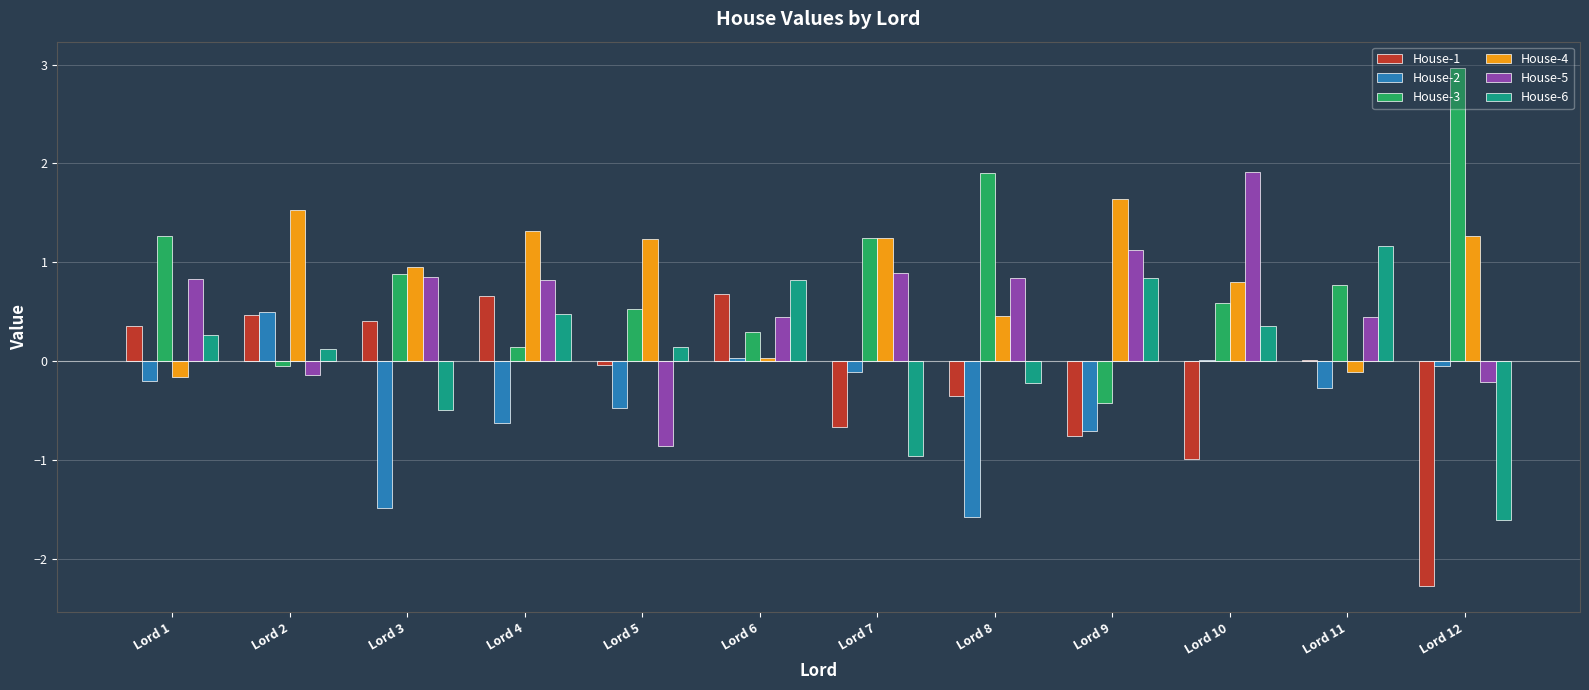

What is the average value of the House-3 series?

0.8